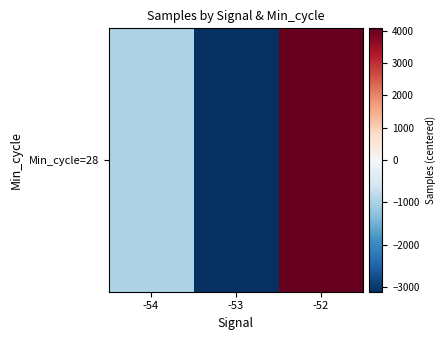

Is it true that the value at -54 is -1671.6?

False